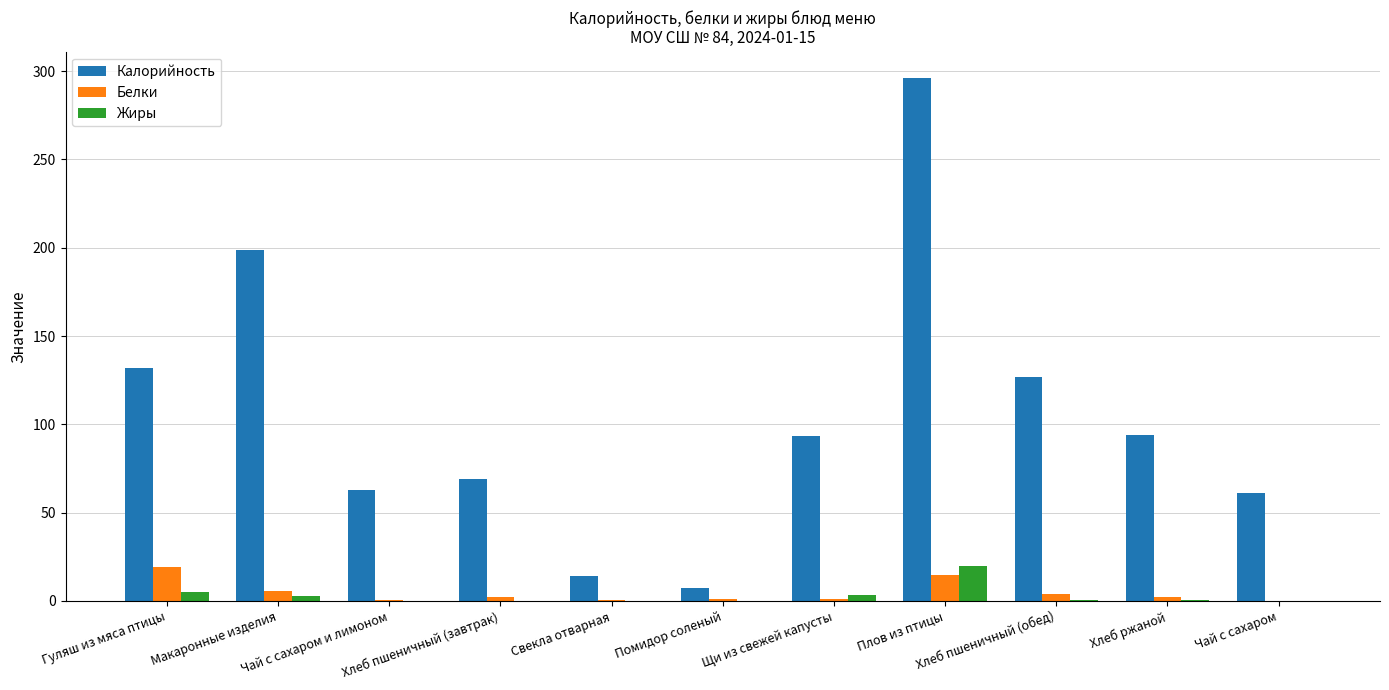

Which series has the largest total across all categories?

Калорийность